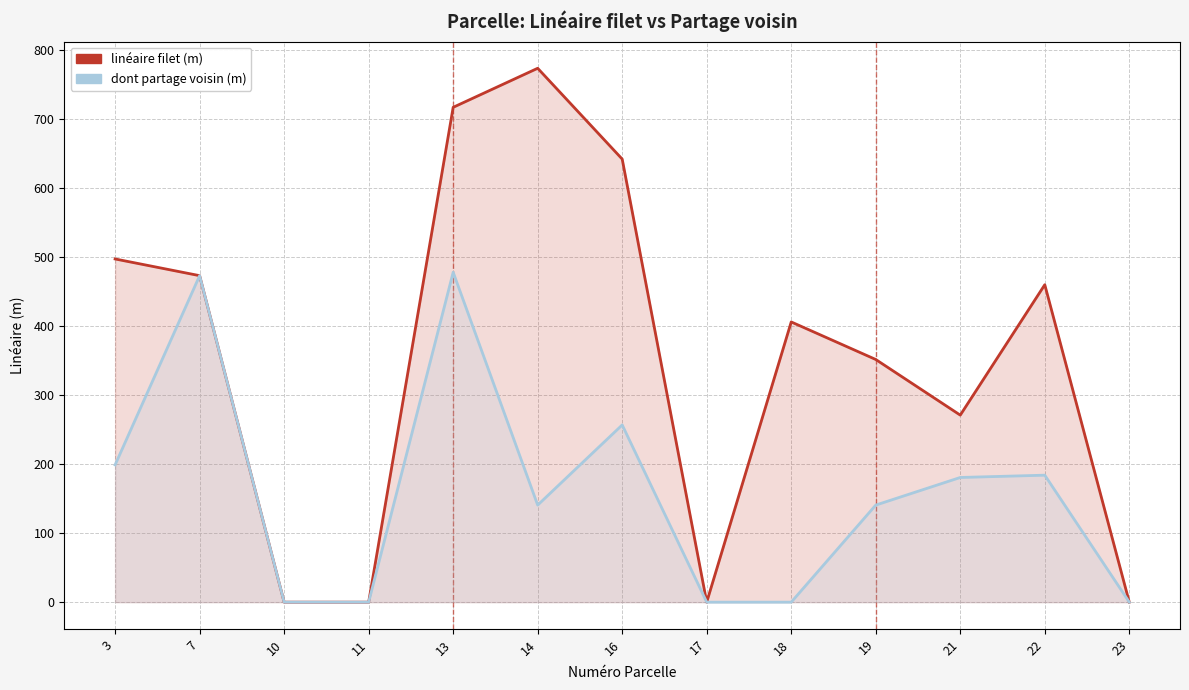

List the series in order of their overall mean, lowest first.

dont partage voisin (m), linéaire filet (m)